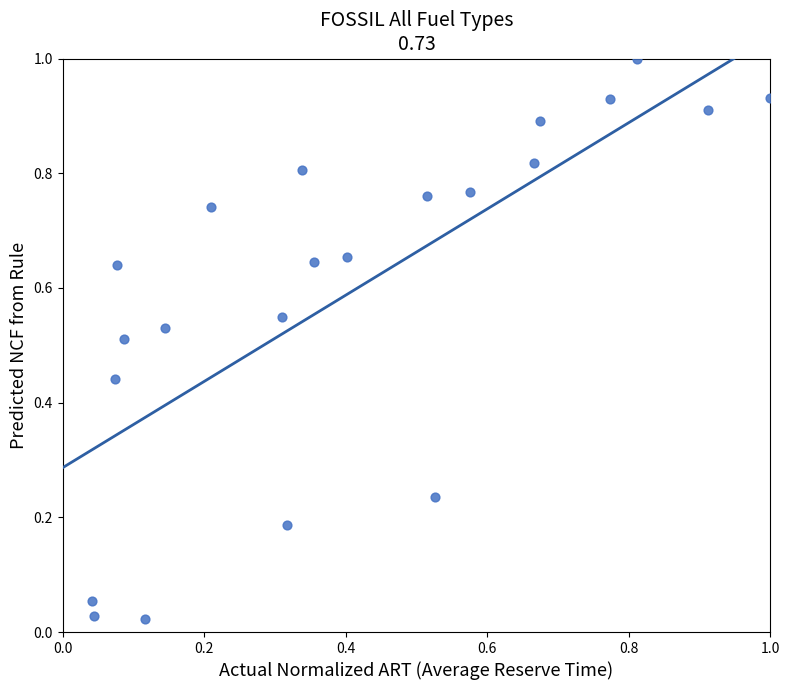

What is the range of X values (max minus min)?

1.0